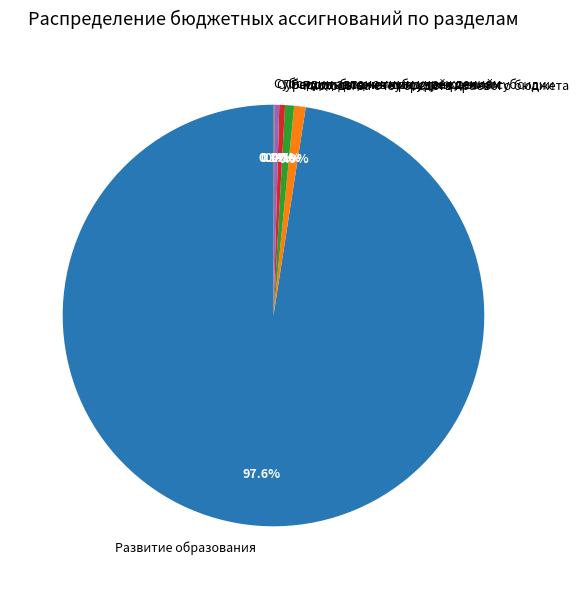

The Развитие образования slice represents 84% of the pie. True or false?

False